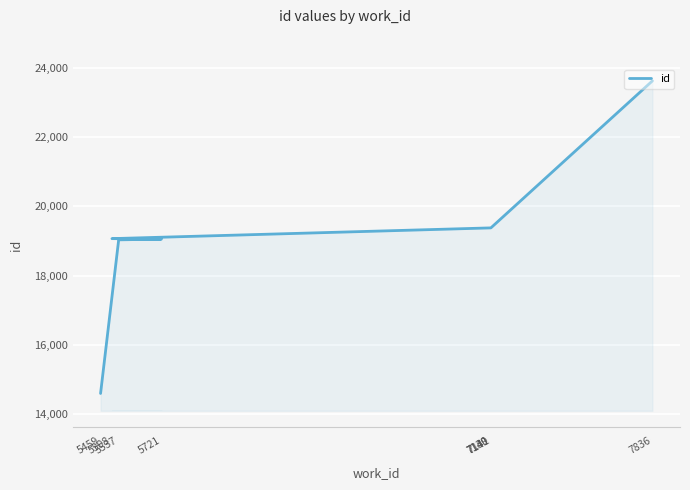

How many lines are shown in the chart?

1